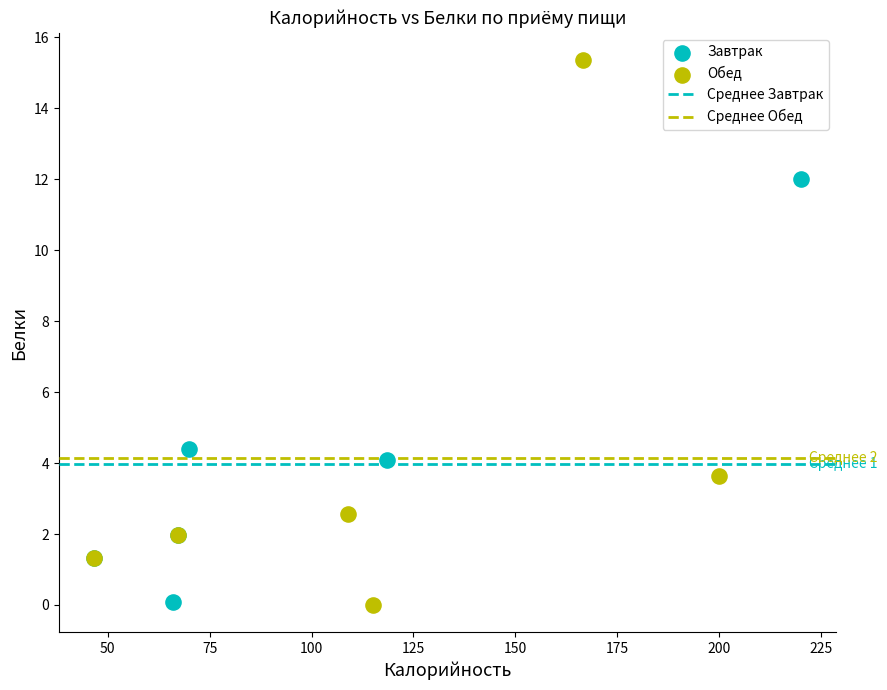

Which series contains the highest Y value?

Обед